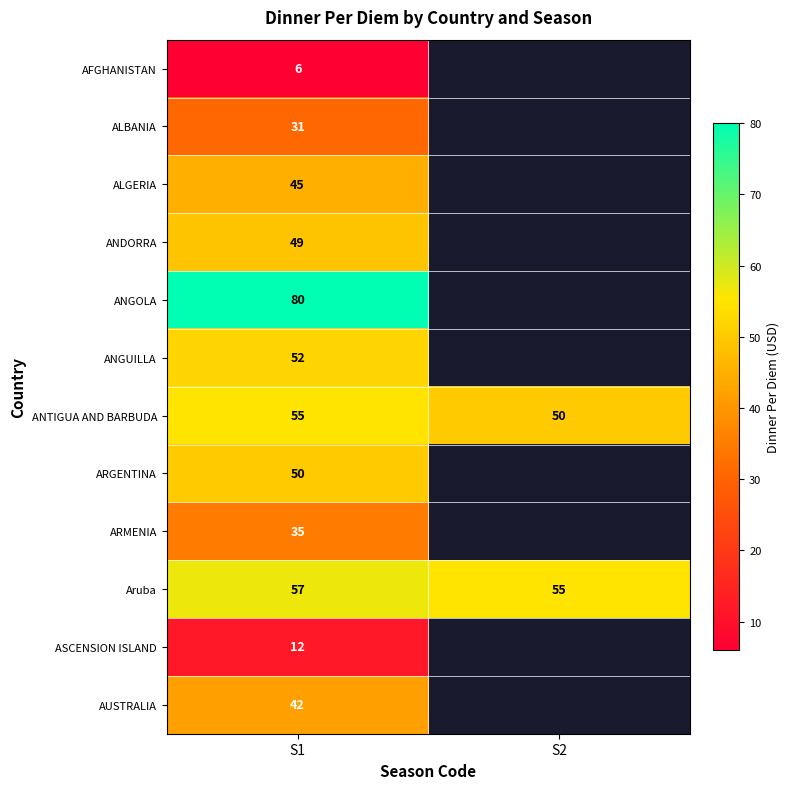

True or false: ALBANIA has a value of 31 at S1.

True